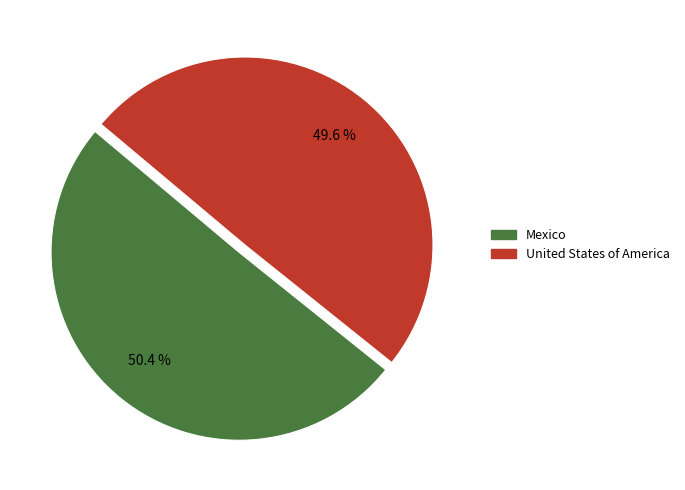

To the nearest percent, what is the difference between the largest and smallest slice percentages?

1%